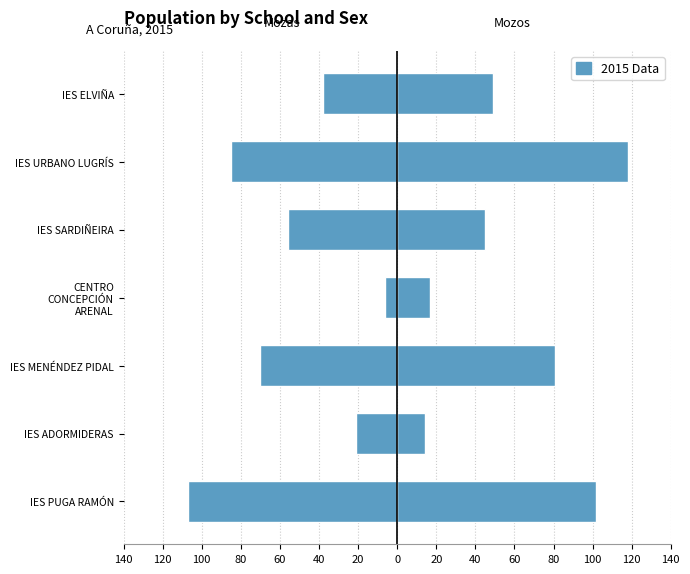

What is the value of the Mozos bar at the 1st from the left?

102